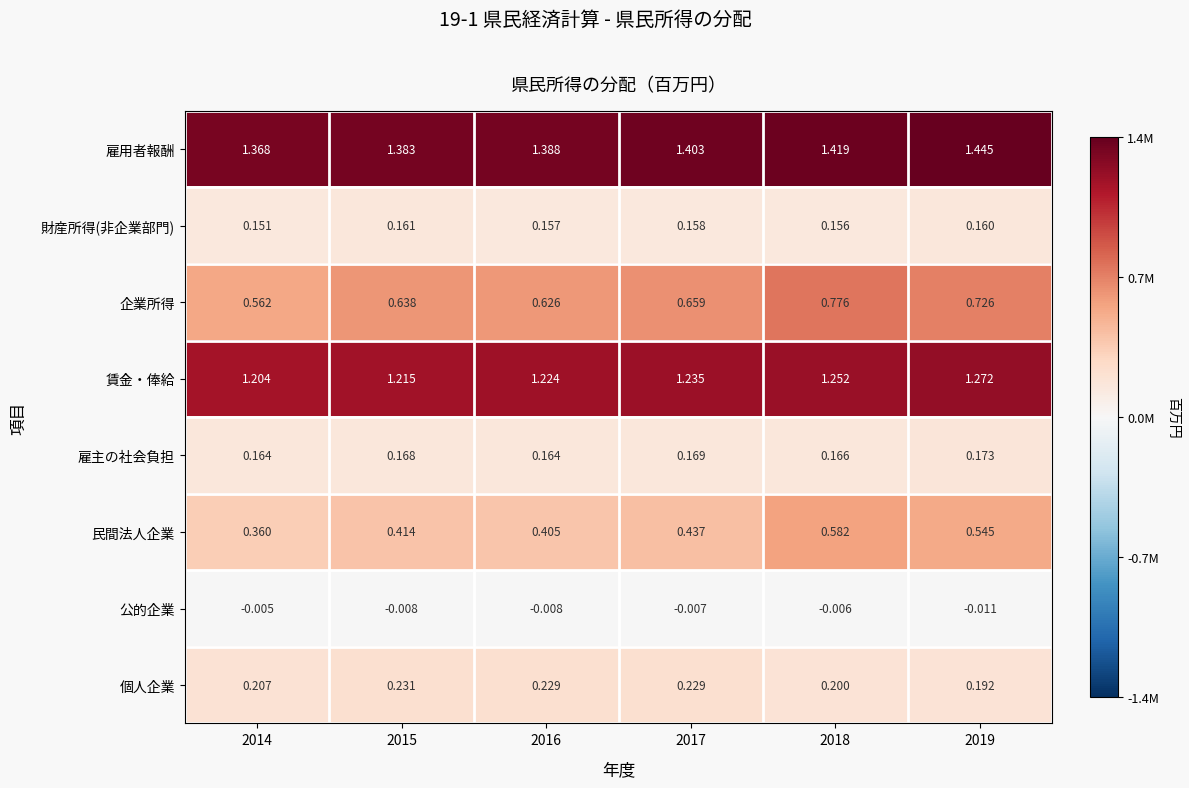

Rank the series at 2017 from highest to lowest value.

雇用者報酬, 賃金・俸給, 企業所得, 民間法人企業, 個人企業, 雇主の社会負担, 財産所得(非企業部門), 公的企業